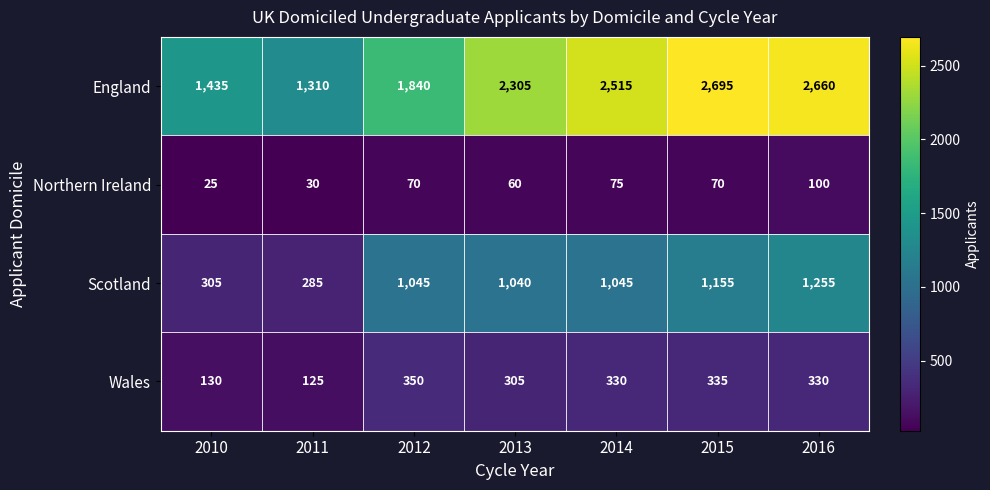

Reading right to left, list all the values displayed in this chart.

England: 2660	2695	2515	2305	1840	1310	1435
Northern Ireland: 100	70	75	60	70	30	25
Scotland: 1255	1155	1045	1040	1045	285	305
Wales: 330	335	330	305	350	125	130